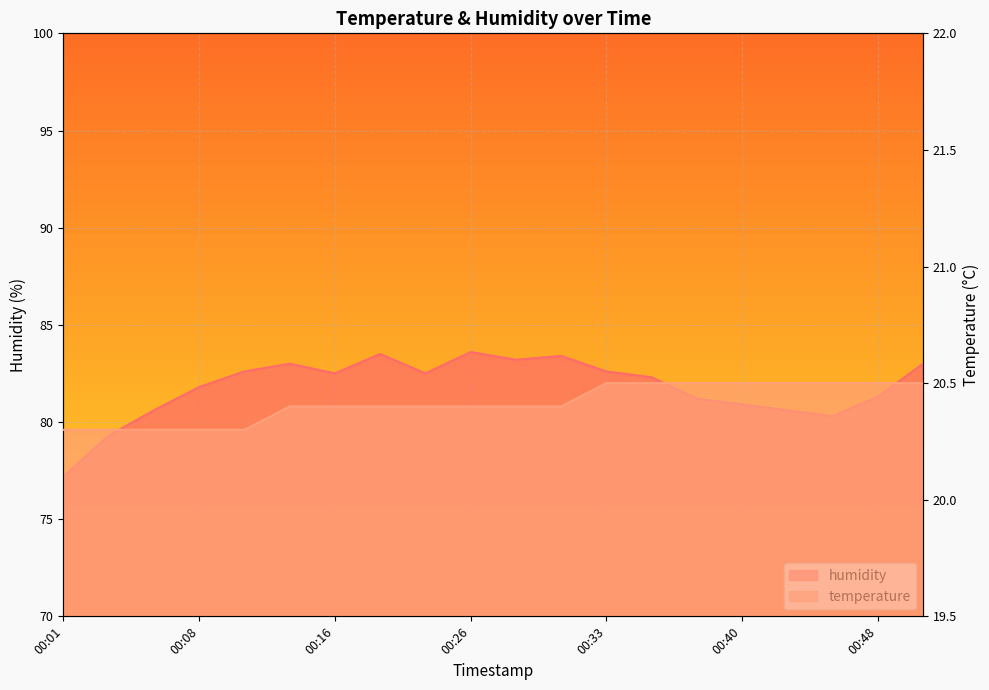

What is the difference between the humidity values at 00:11 and 00:18?

0.9